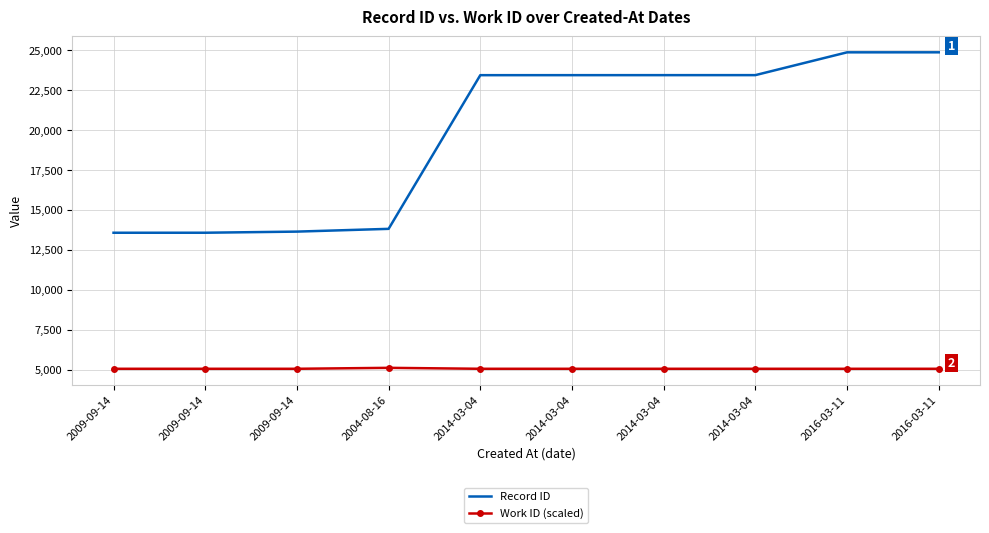

Between 2014-03-04 and 2014-03-04, which is larger?

2014-03-04